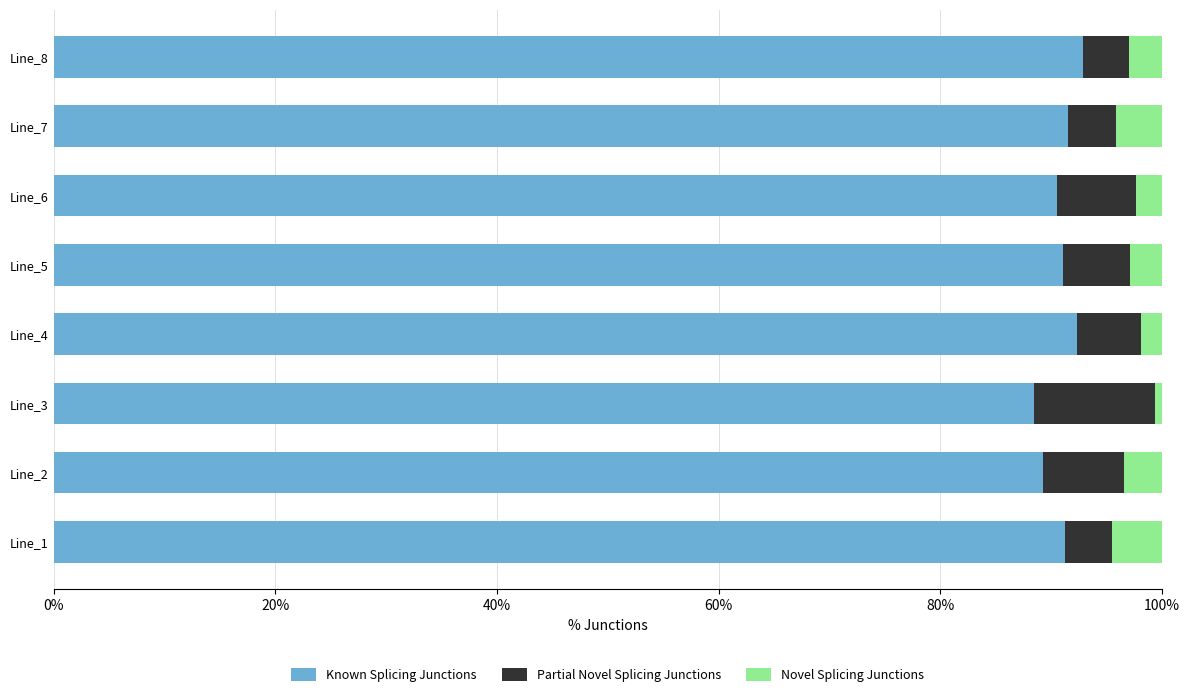

What is the average value of the Known Splicing Junctions series?

90.9